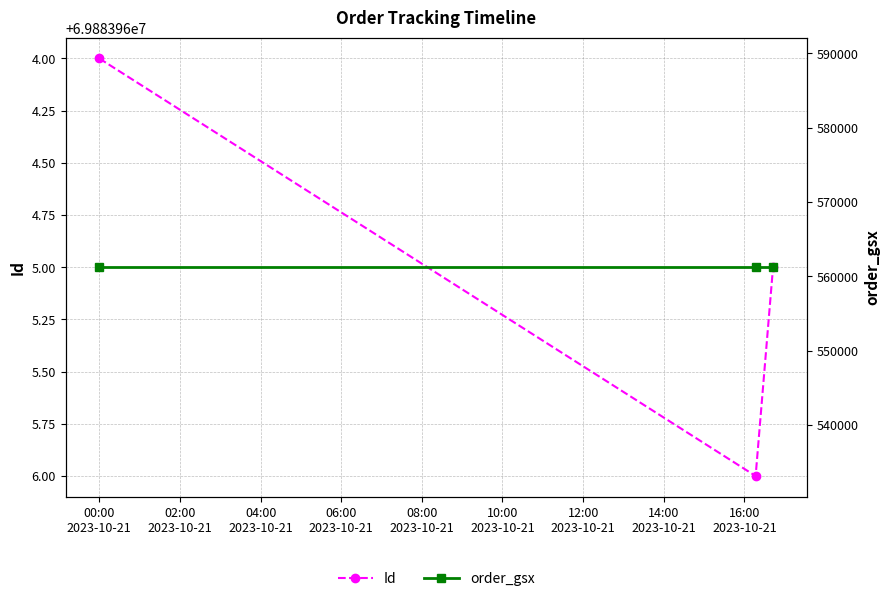

List the series in order of their overall mean, highest first.

Id, order_gsx